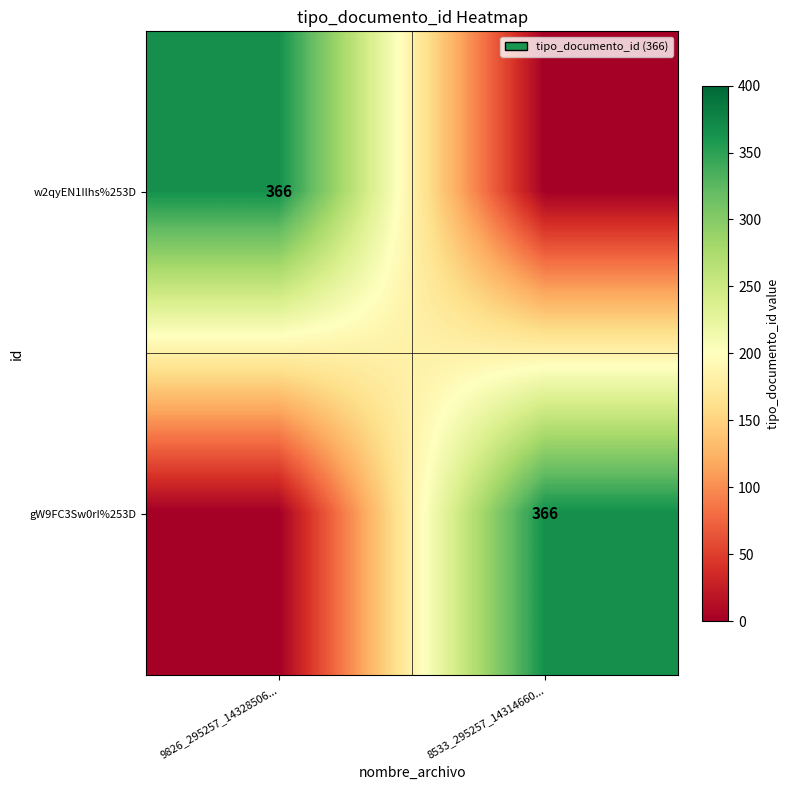

At which category is the sum across all series the highest?

9826_295257_14328506...